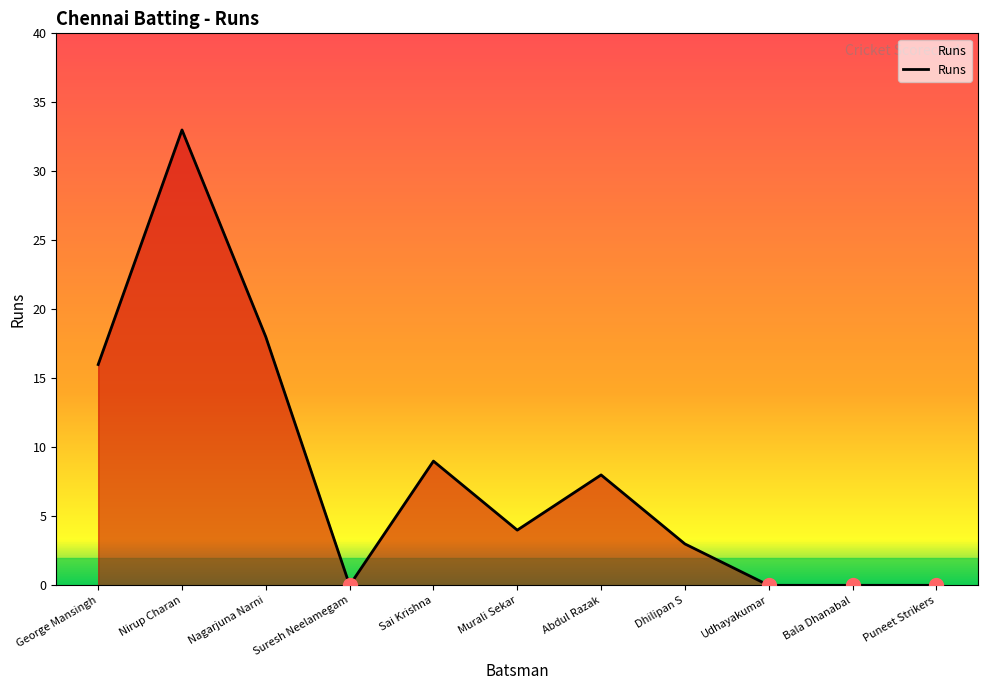

Reading right to left, list all the values displayed in this chart.

Puneet Strikers=0	Bala Dhanabal=0	Udhayakumar=0	Dhilipan S=3	Abdul Razak=8	Murali Sekar=4	Sai Krishna=9	Suresh Neelamegam=0	Nagarjuna Narni=18	Nirup Charan=33	George Mansingh=16